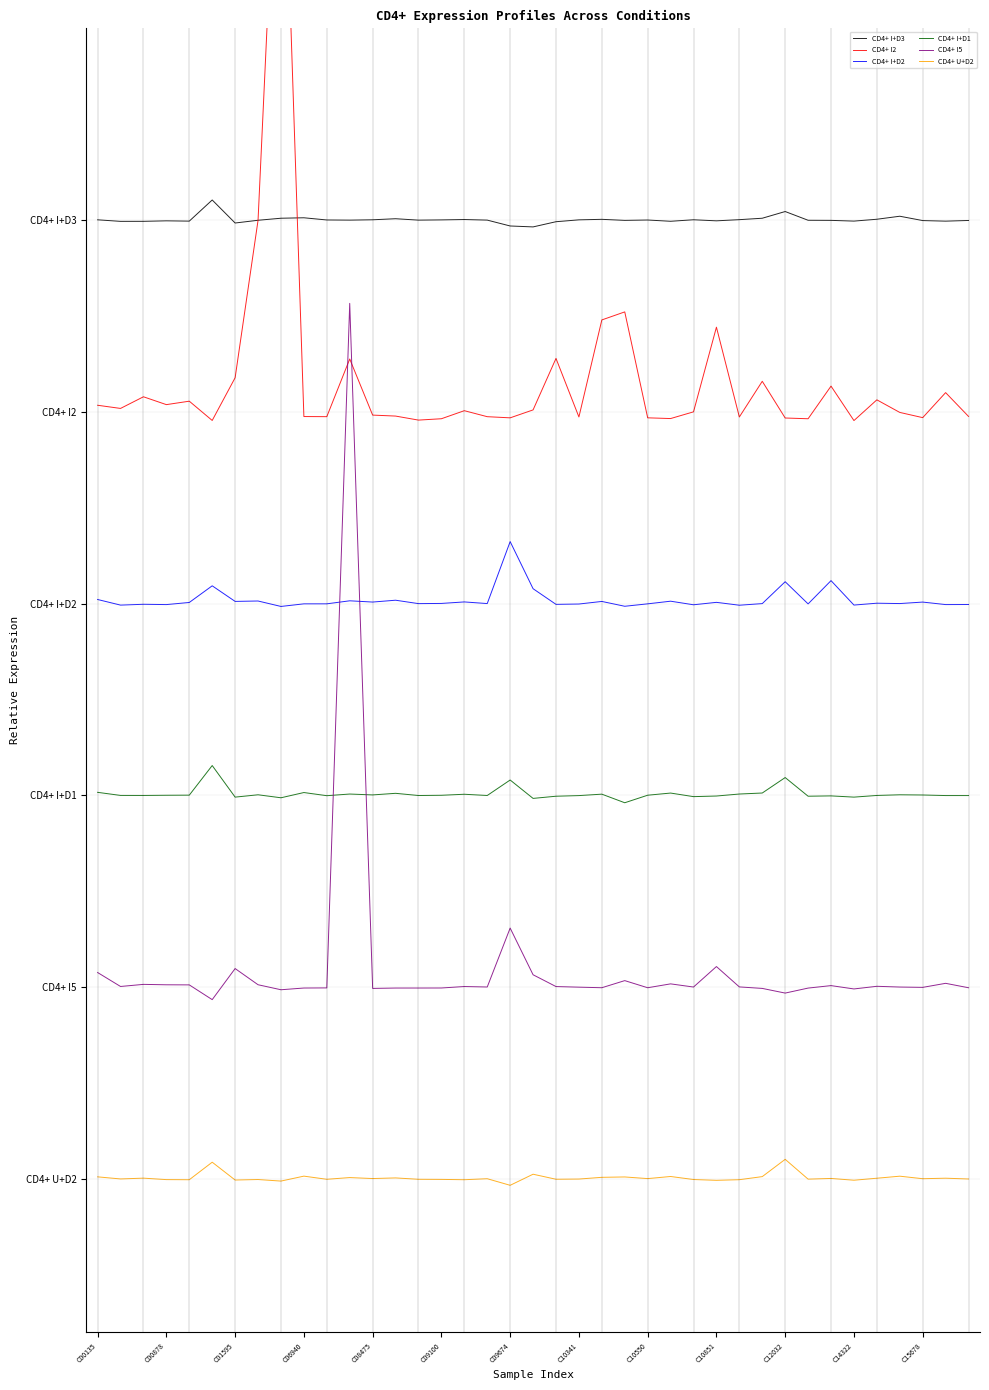

Reading right to left, extract all data points from this chart.

CD4+ I+D3: 75.0	74.9	75.0	75.3	75.1	74.9	75.0	75.0	75.7	75.1	75.0	74.9	75.0	74.9	75.0	75.0	75.1	75.0	74.9	74.5	74.5	75.0	75.0	75.0	75.0	75.1	75.0	75.0	75.0	75.2	75.1	75.0	74.8	76.6	74.9	74.9	74.9	74.9	75.0
CD4+ I2: 59.6	61.5	59.5	60.0	60.9	59.3	62.0	59.5	59.5	62.4	59.6	66.6	60.0	59.5	59.5	67.8	67.2	59.6	64.2	60.2	59.5	59.6	60.1	59.5	59.4	59.7	59.7	64.1	59.6	59.6	113.6	75.0	62.7	59.3	60.8	60.6	61.2	60.3	60.5
CD4+ I+D2: 44.9	44.9	45.1	45.0	45.0	44.9	46.8	45.0	46.7	45.0	44.9	45.1	44.9	45.2	45.0	44.8	45.2	45.0	44.9	46.2	49.8	45.0	45.1	45.0	45.0	45.3	45.1	45.2	45.0	45.0	44.8	45.2	45.2	46.4	45.1	44.9	44.9	44.9	45.3
CD4+ I+D1: 30.0	30.0	30.0	30.0	30.0	29.9	30.0	29.9	31.4	30.2	30.1	29.9	29.9	30.2	30.0	29.4	30.1	30.0	29.9	29.8	31.2	30.0	30.1	30.0	30.0	30.2	30.0	30.1	30.0	30.2	29.8	30.0	29.9	32.3	30.0	30.0	30.0	30.0	30.2
CD4+ I5: 14.9	15.3	15.0	15.0	15.1	14.8	15.1	14.9	14.5	14.9	15.0	16.6	15.0	15.2	14.9	15.5	14.9	15.0	15.0	16.0	19.6	15.0	15.0	14.9	14.9	14.9	14.9	68.5	14.9	14.9	14.8	15.2	16.4	14.0	15.2	15.2	15.2	15.0	16.1
CD4+ U+D2: -0.0	0.0	0.0	0.2	0.0	-0.1	0.0	-0.0	1.5	0.2	-0.1	-0.1	-0.1	0.2	0.0	0.1	0.1	-0.0	-0.0	0.4	-0.5	0.0	-0.1	-0.1	-0.0	0.1	0.0	0.1	-0.0	0.2	-0.2	-0.1	-0.1	1.3	-0.1	-0.1	0.0	-0.0	0.1